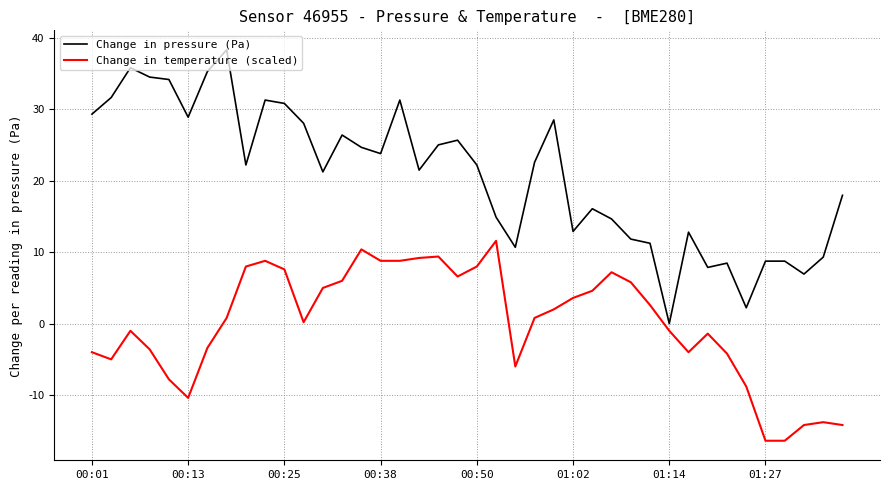

What is the difference between the maximum and second lowest values in the Change in temperature (scaled) series?

28.0